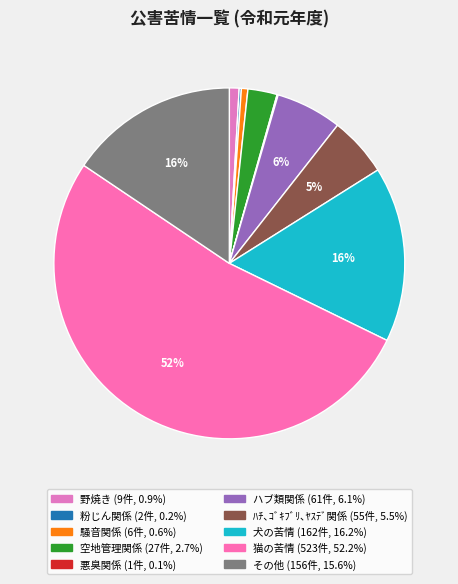

To the nearest percent, what percentage of the pie is 猫の苦情?

52%